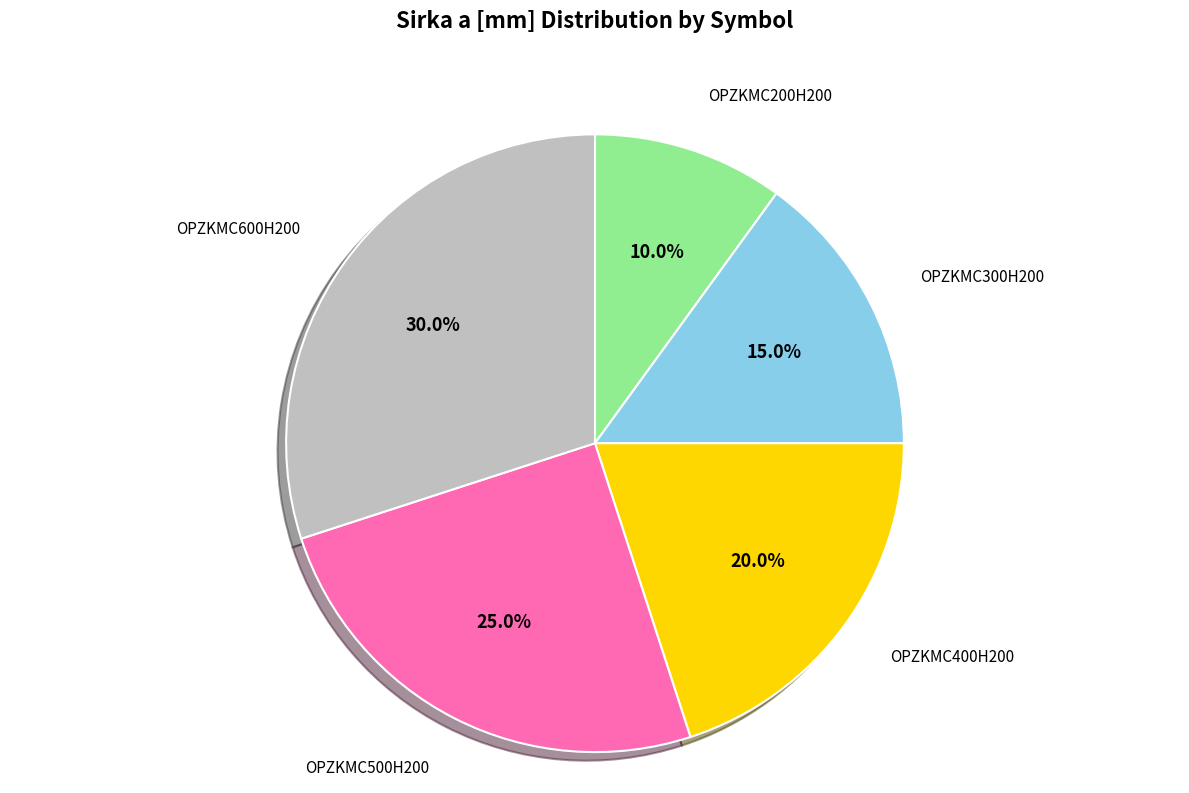

Is it true that OPZKMC500H200 is 17% of the pie?

False